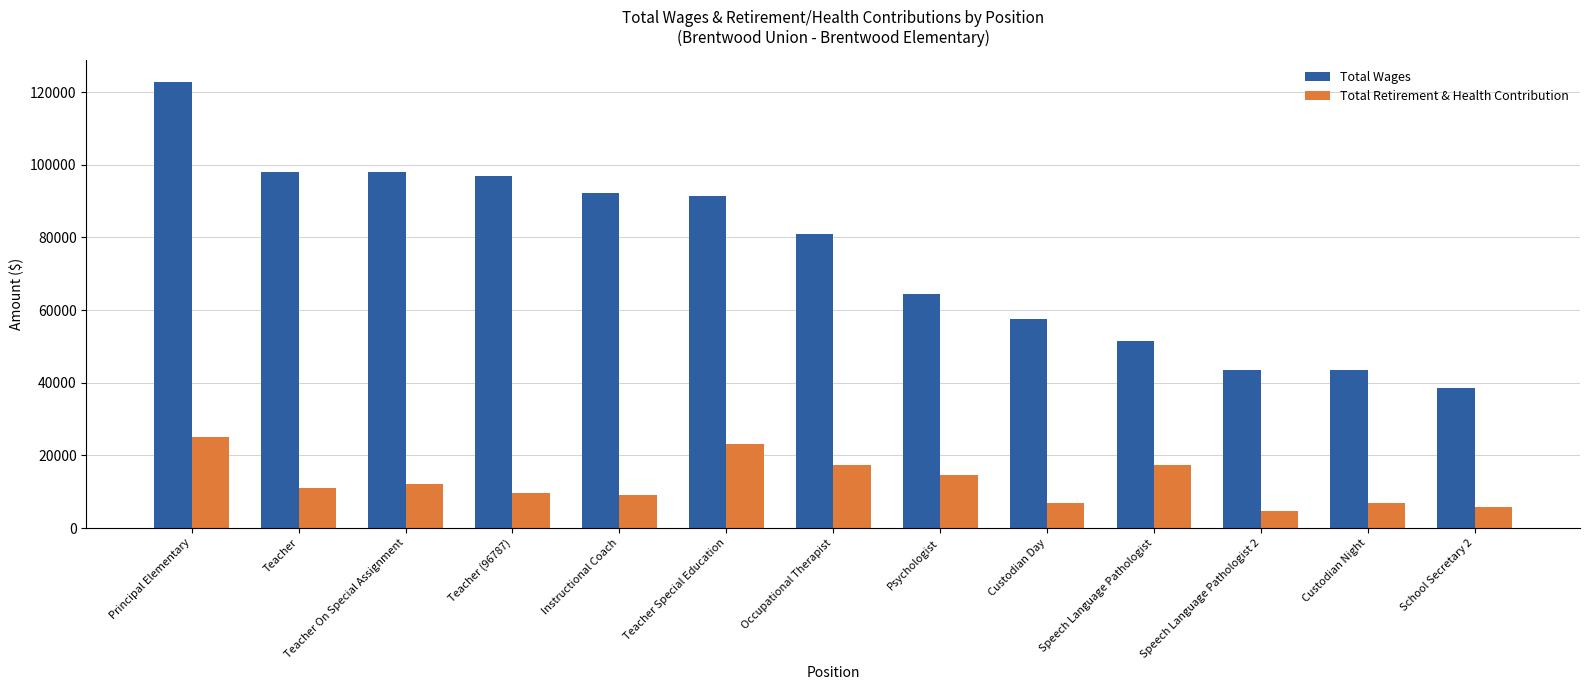

What is the value of the Total Retirement & Health Contribution bar at the 6th from the left?

23073